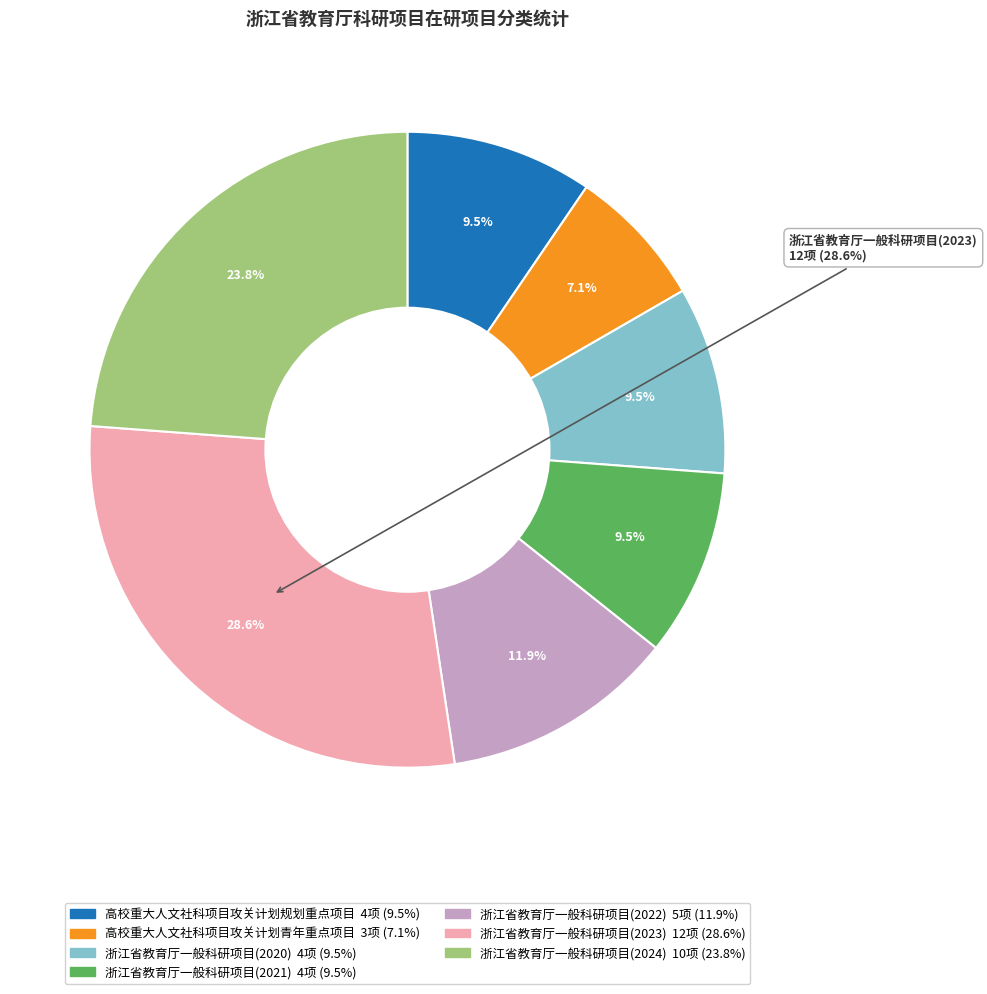

How many slices are in this pie chart?

7